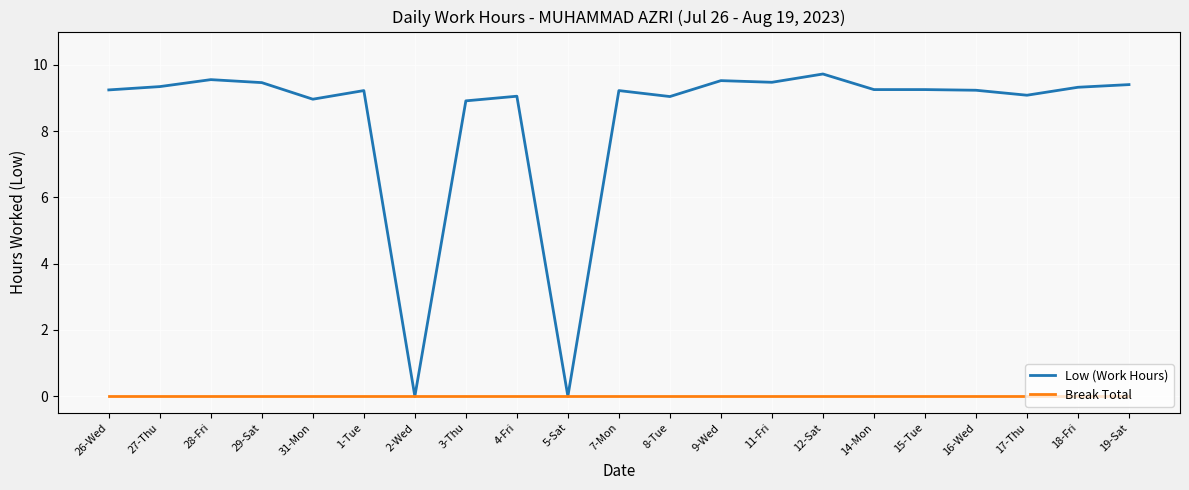

Is the value of Low (Work Hours) at 28-Fri greater than the value of Break Total at 18-Fri?

Yes